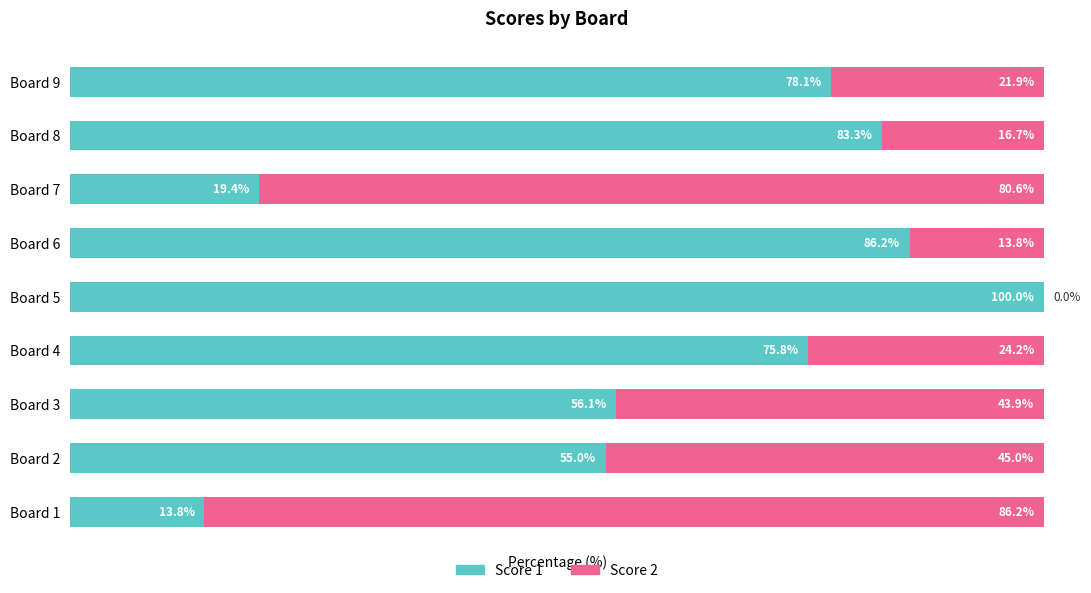

Which category has the highest value in the Score 1 series?

Board 5